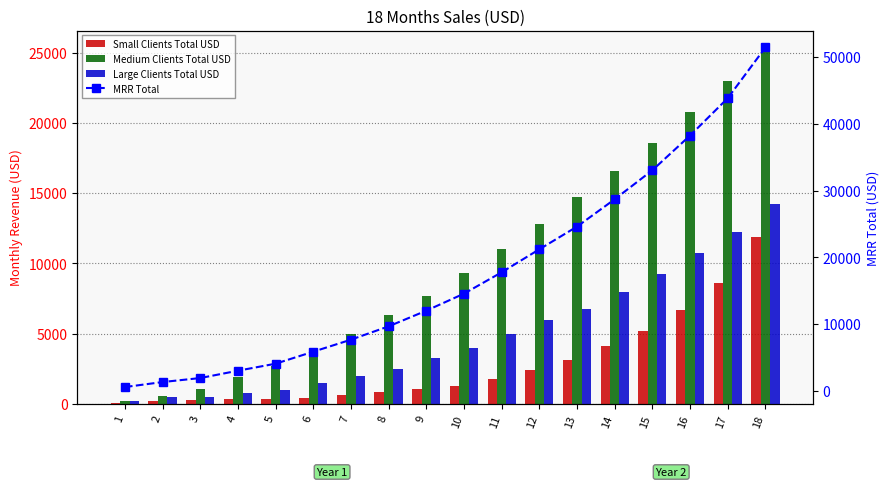

What is the total value across all series at 16?

76500